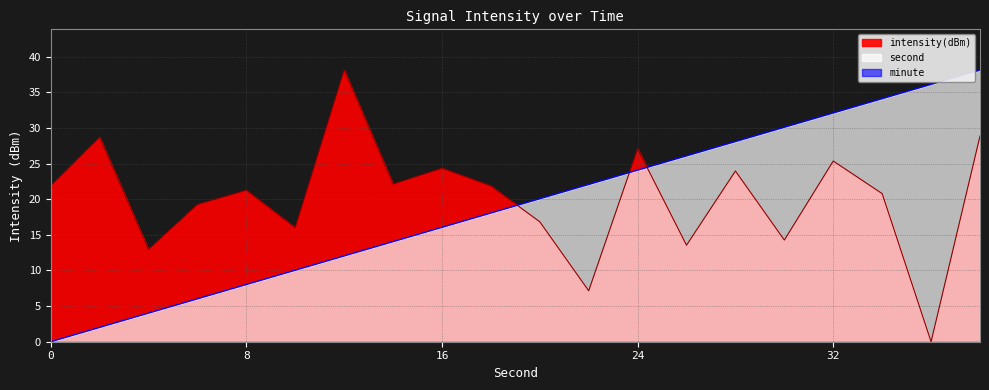

At how many categories does at least one series exceed 6?

20